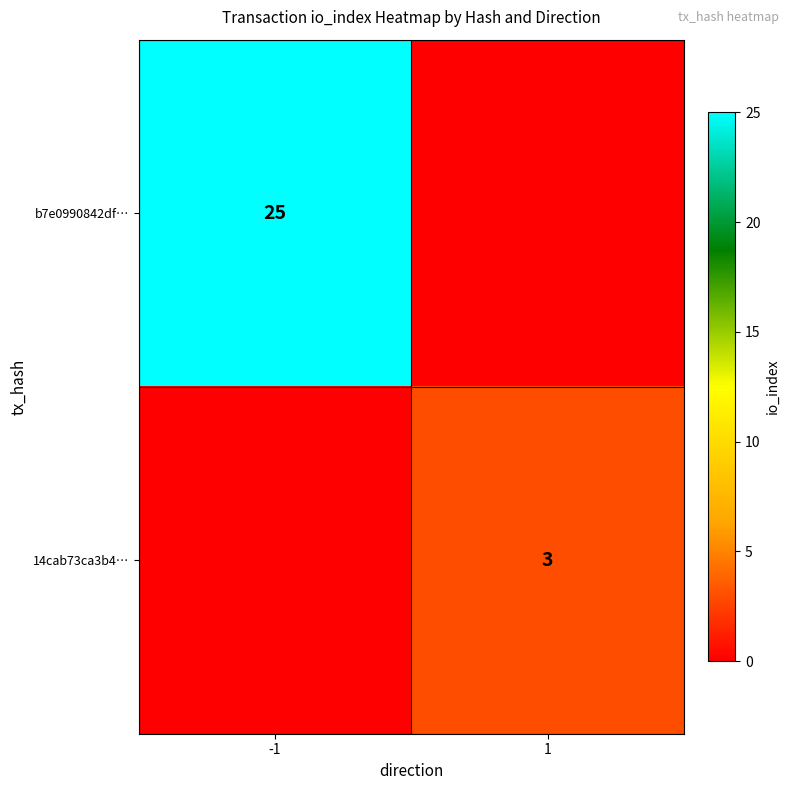

The value of 14cab73ca3b4… at 1 is 3. True or false?

True